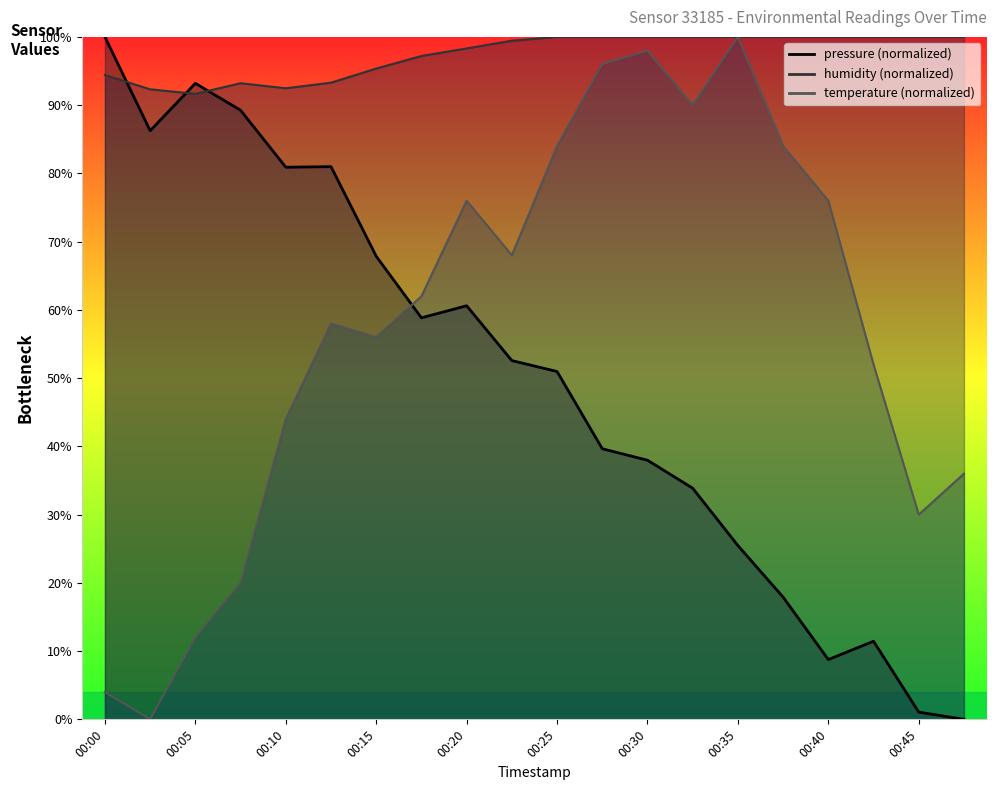

Reading left to right, extract all data points from this chart.

pressure: 100.0	86.2	93.2	89.2	80.9	81.0	67.9	58.8	60.6	52.6	51.0	39.7	38.0	33.9	25.5	17.9	8.8	11.4	1.1	0.0
temperature: 4.0	0.0	12.0	20.0	44.0	58.0	56.0	62.0	76.0	68.0	84.0	96.0	98.0	90.0	100.0	84.0	76.0	52.0	30.0	36.0
humidity: 94.4	92.3	91.7	93.2	92.5	93.3	95.4	97.2	98.3	99.4	100.0	100.0	100.0	100.0	100.0	100.0	100.0	100.0	100.0	100.0